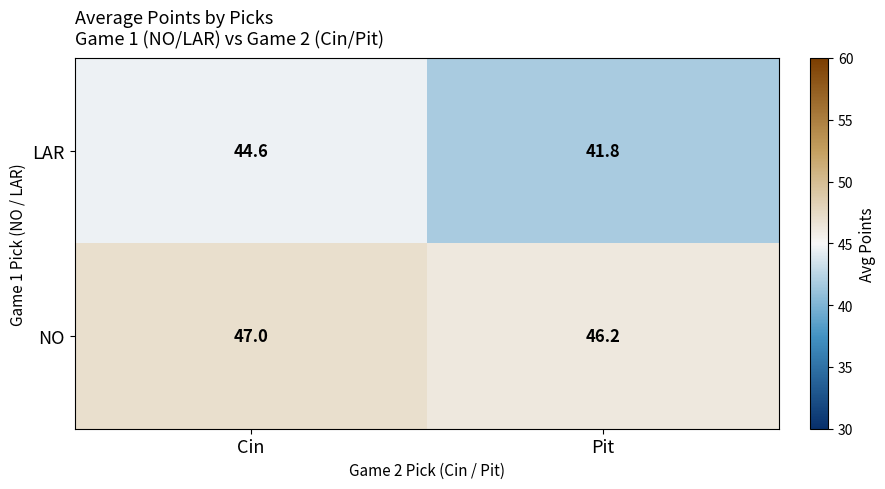

What is the sum of all NO values?

93.2